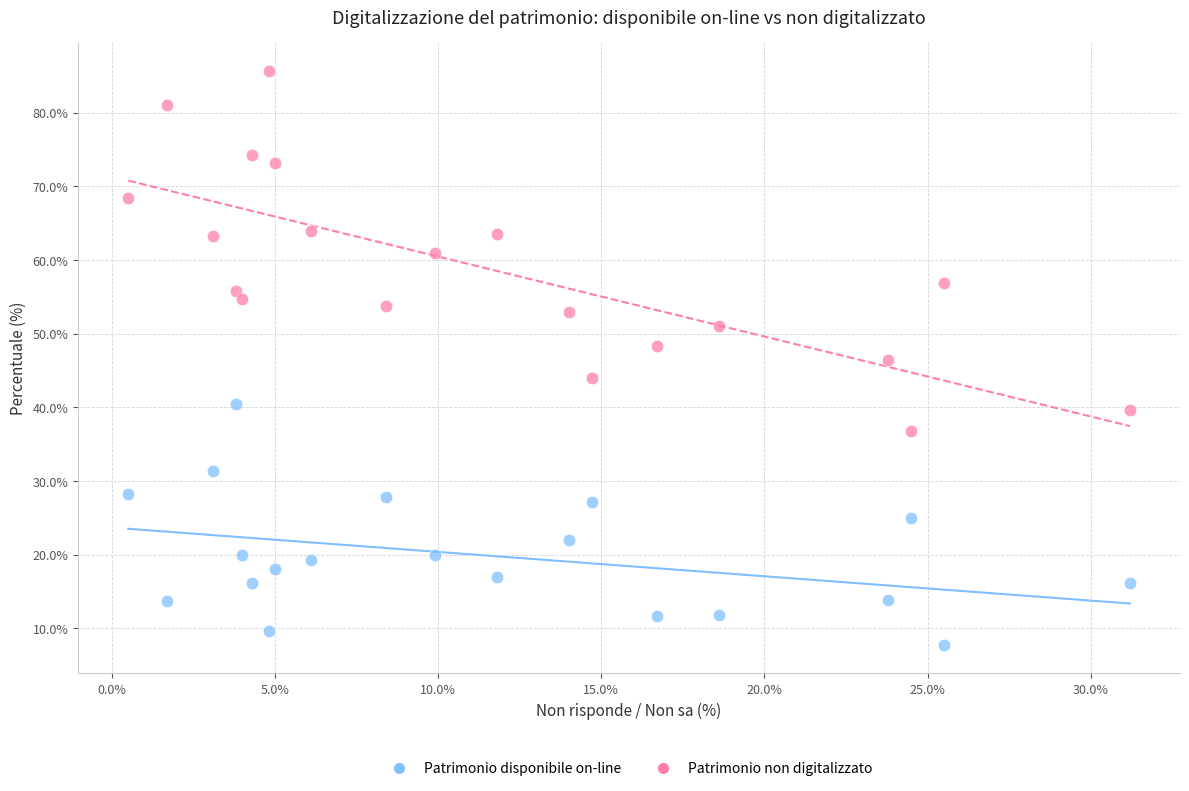

In the Patrimonio disponibile on-line series, what Y value is closest to 24?

25.0